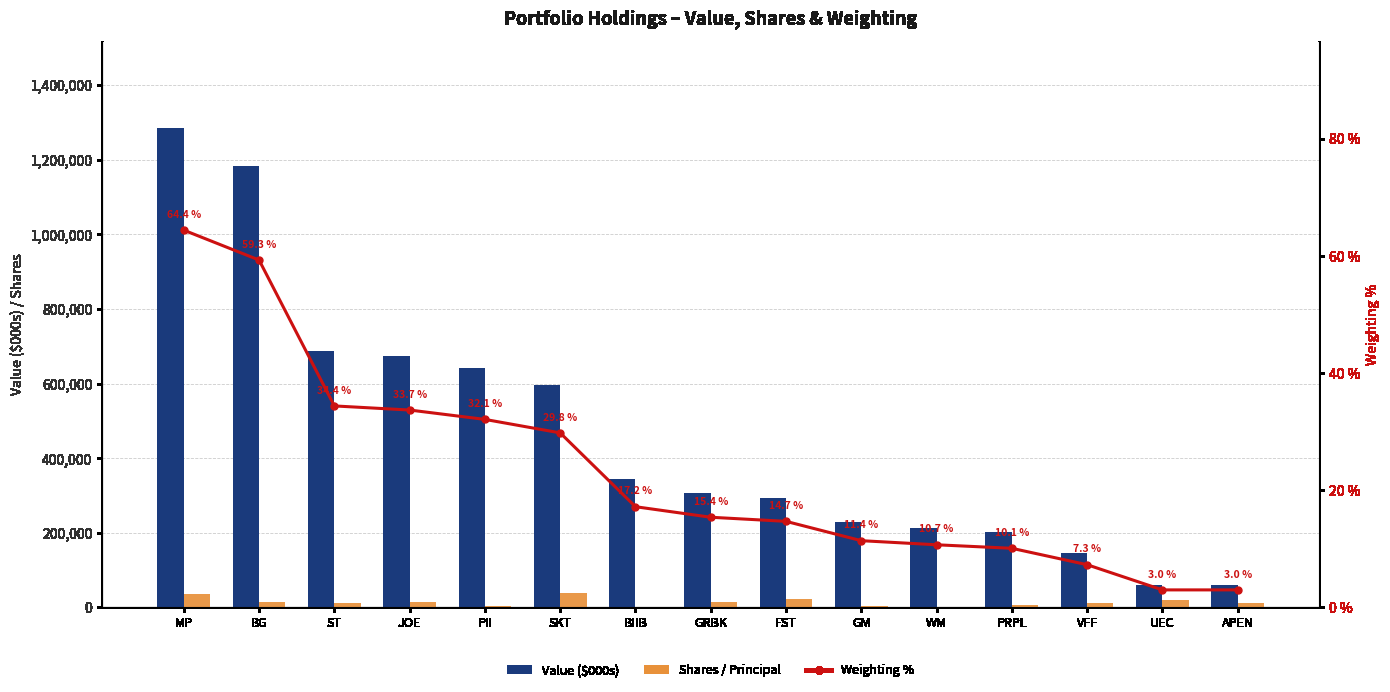

How many values in the Weighting % series are below 15?

7